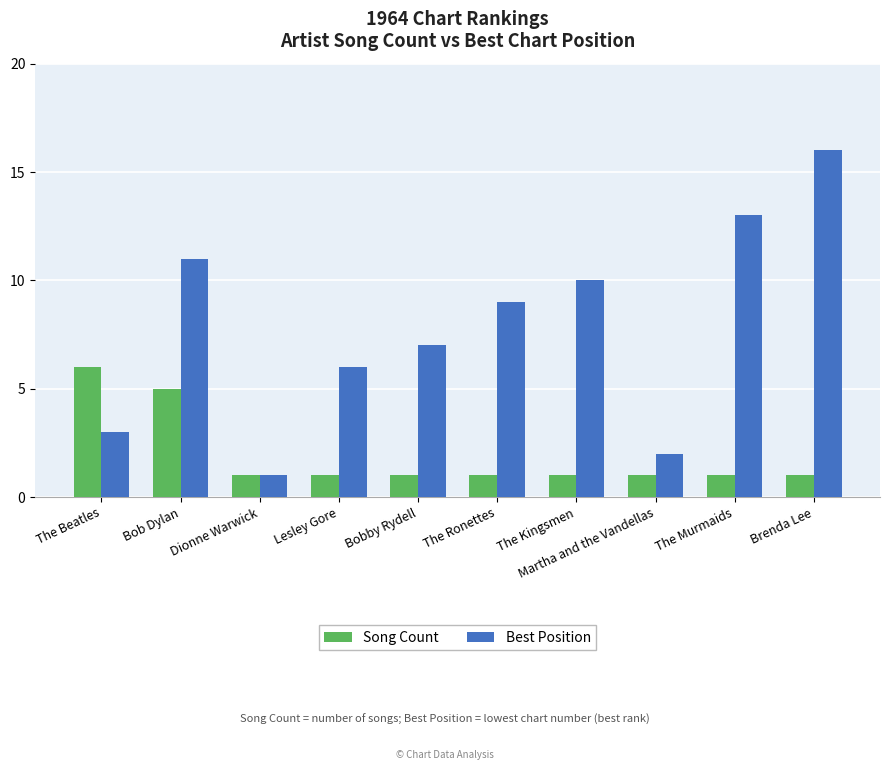

How many bars are there in total?

20